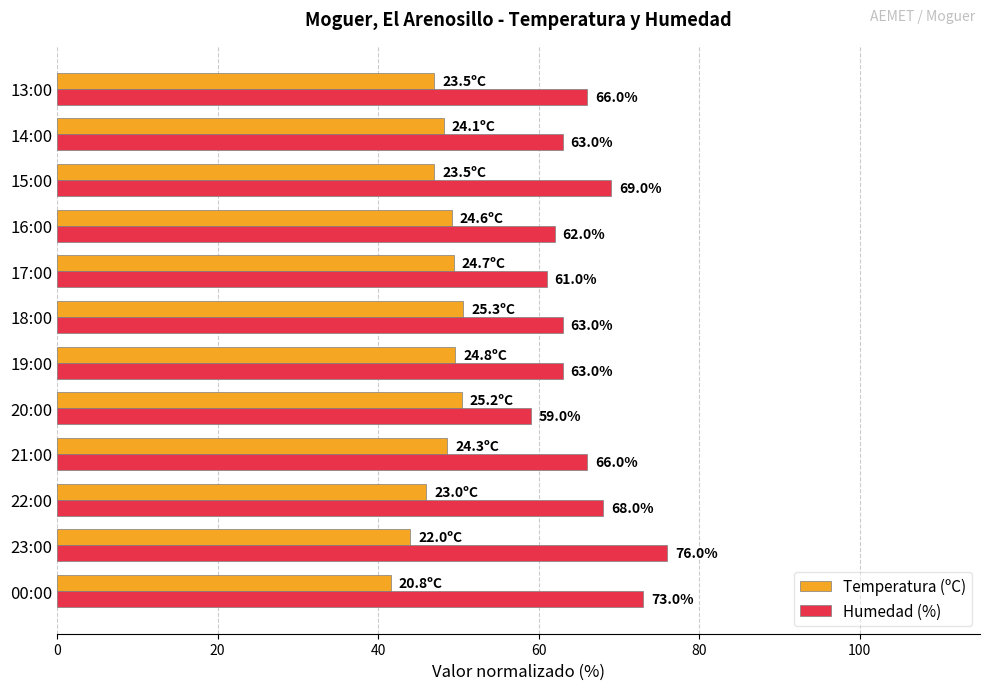

What is the total value across all series at 21:00?

114.6